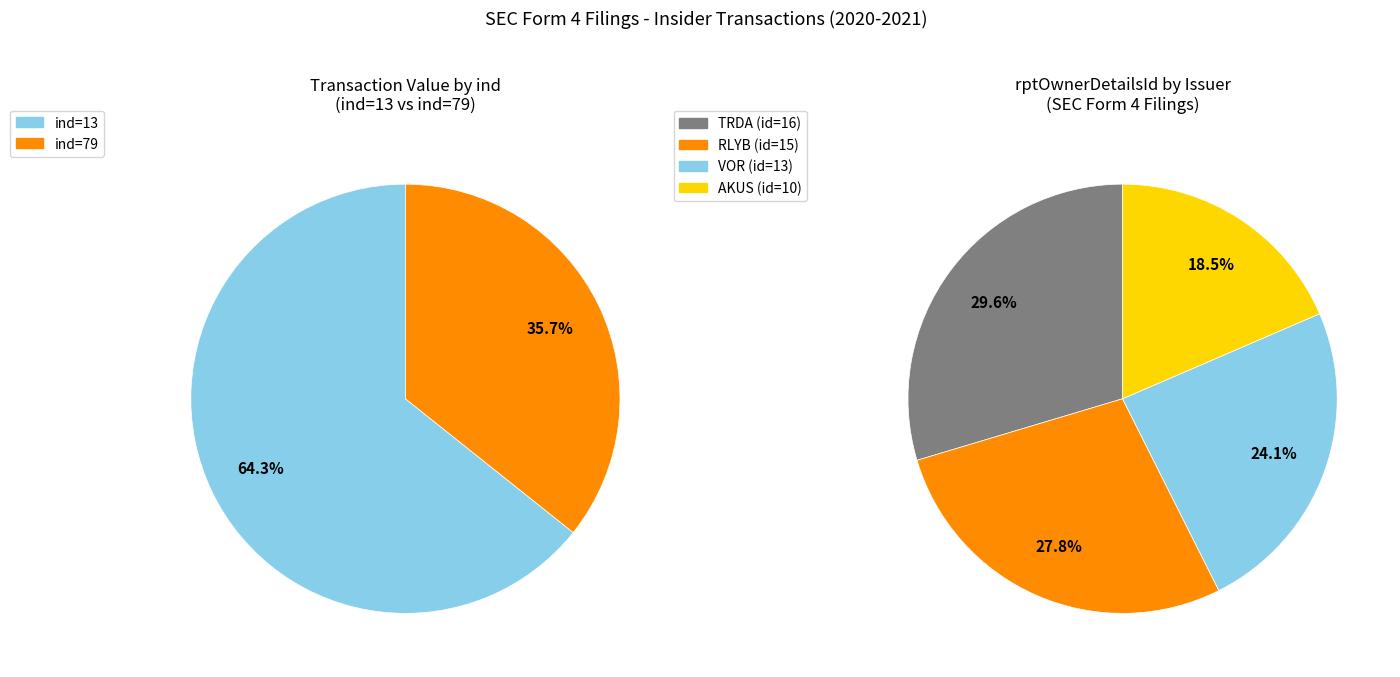

How many segments does this pie chart have?

4